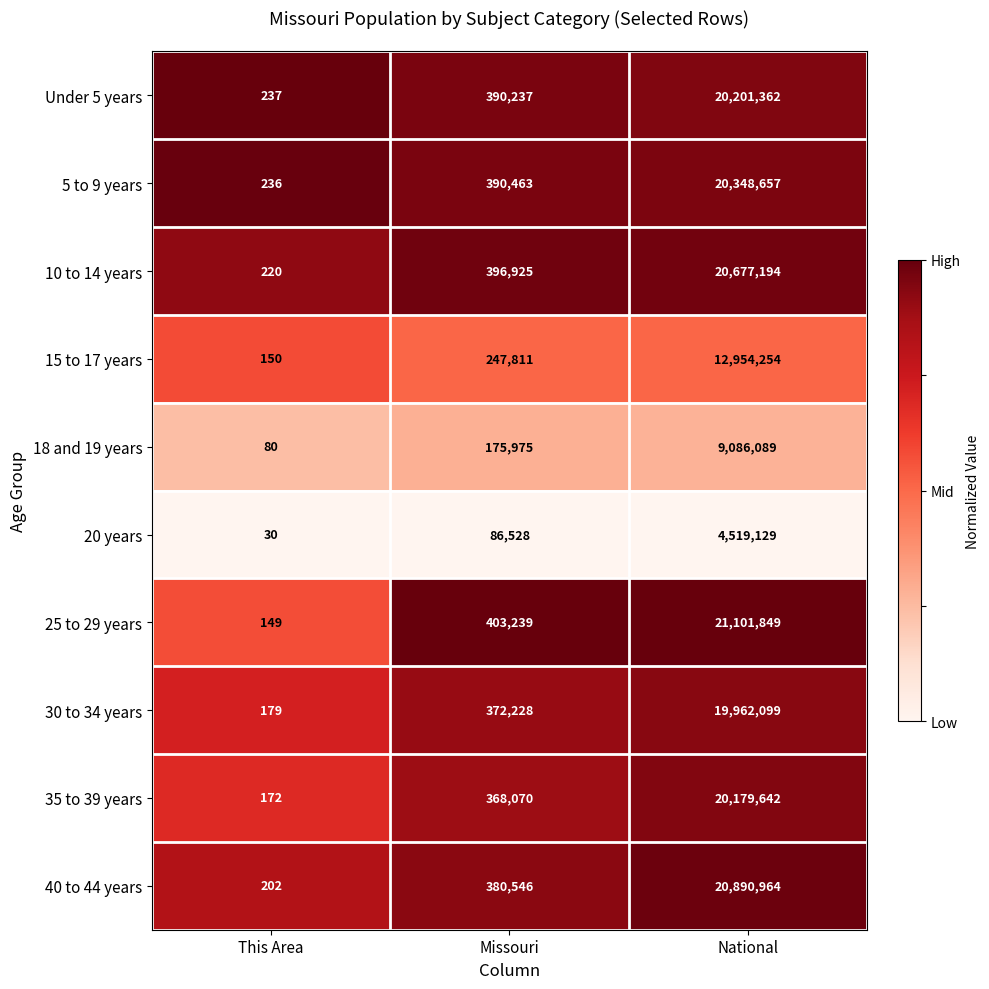

List the labels in order of 5 to 9 years value, smallest first.

This Area, Missouri, National